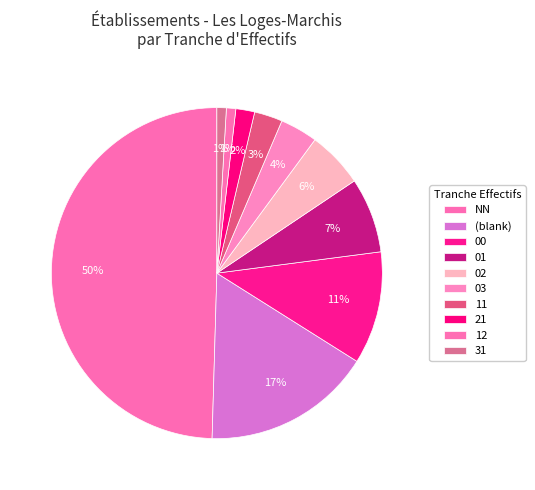

Count the number of slices in the pie.

10